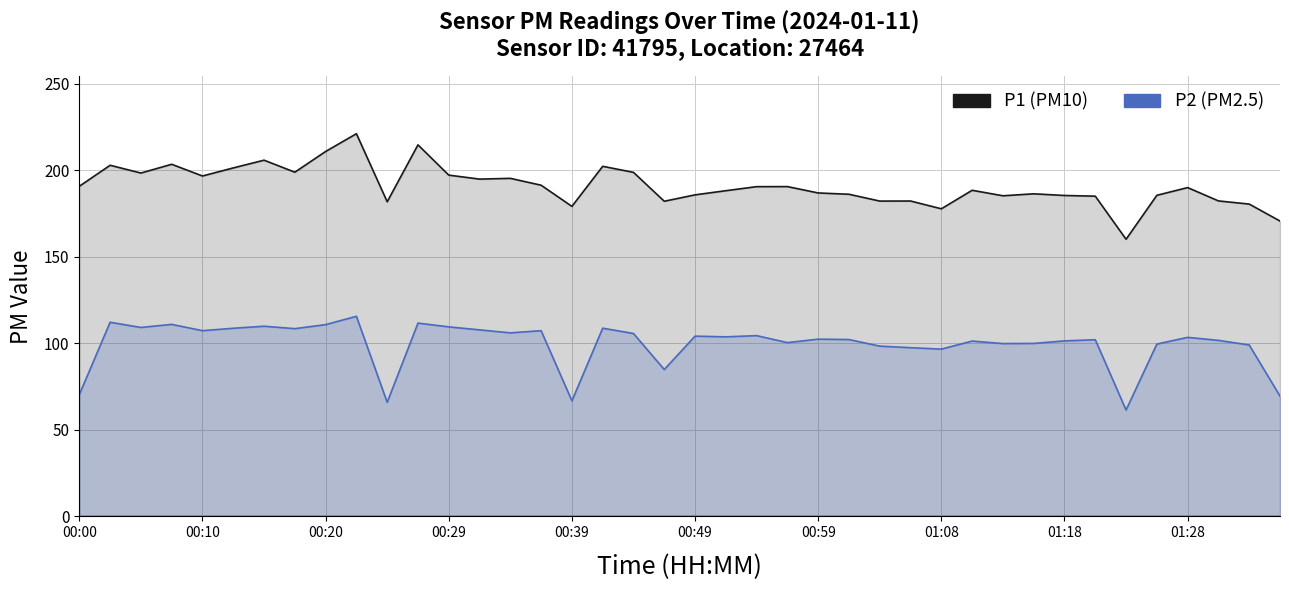

Which series has the largest Y range (max minus min)?

P1